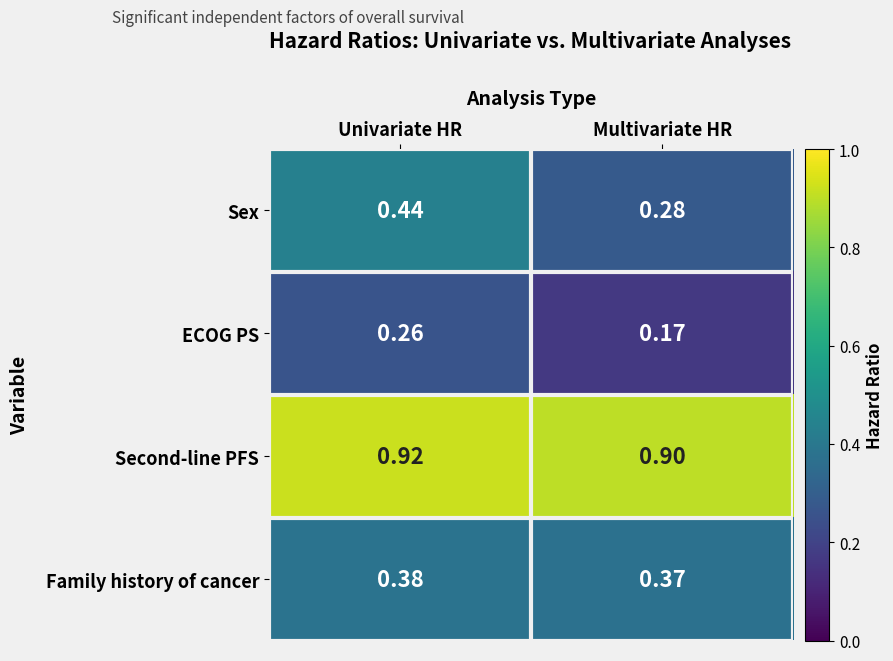

What is the total value across all series at Multivariate HR?

1.7